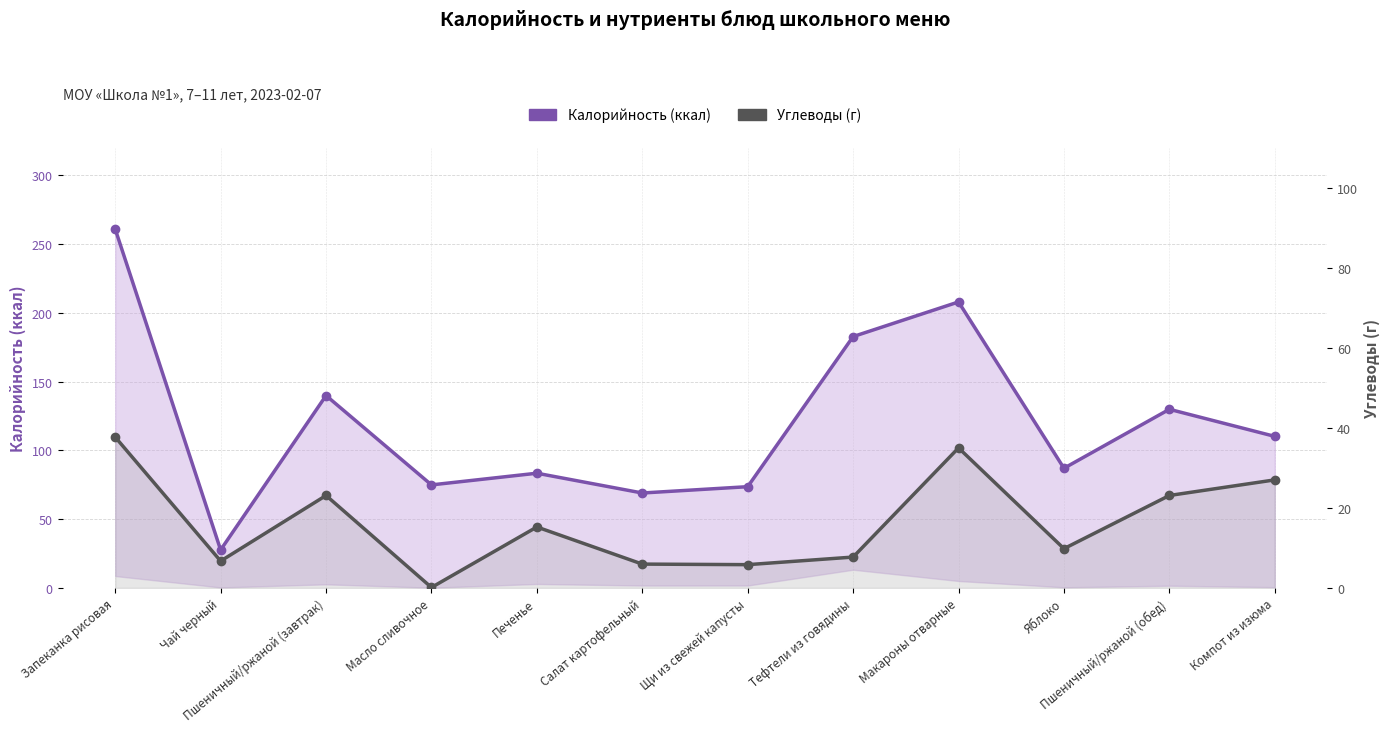

Rank the series by their maximum value, from highest to lowest.

Калорийность (ккал), Углеводы (г)